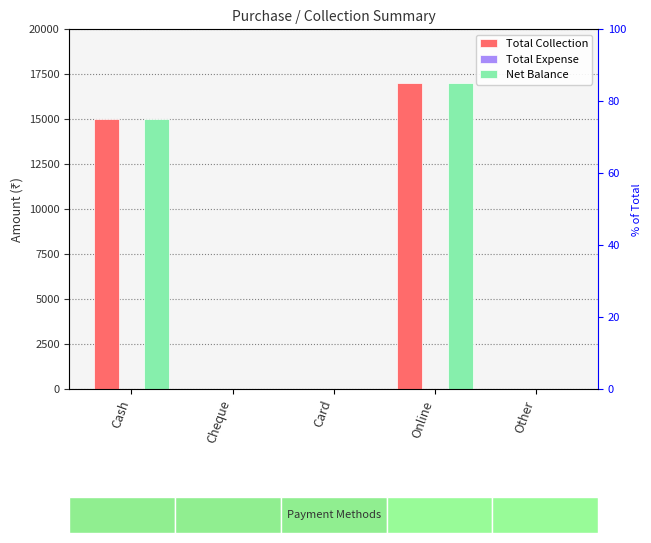

Which series has the largest total across all categories?

Total Collection